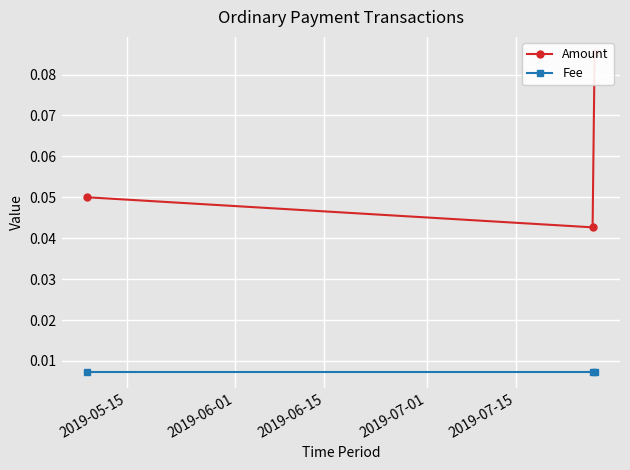

At 2019-06-15, list the series in order from smallest to largest.

Fee, Amount